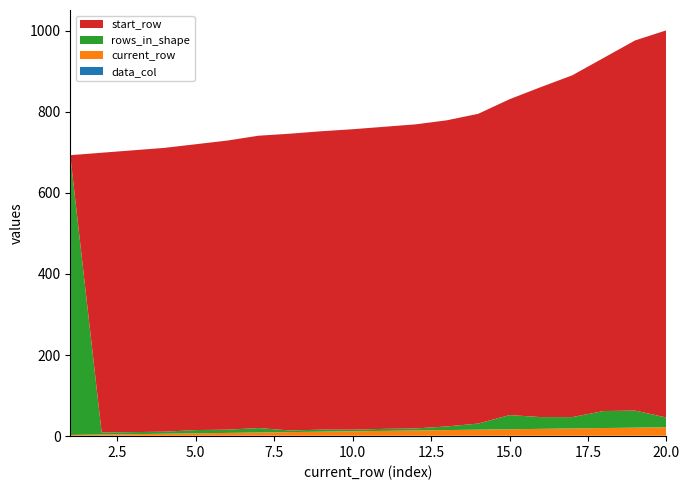

Reading right to left, extract all data points from this chart.

rows_in_shape: 20=24	19=42	18=42	17=28	16=29	15=35	14=15	13=9	12=5	11=5	10=4	9=5	8=4	7=11	6=8	5=8	4=5	3=5	2=5	1=689
start_row: 20=955	19=913	18=871	17=843	16=814	15=779	14=764	13=755	12=750	11=745	10=741	9=736	8=732	7=721	6=713	5=705	4=700	3=695	2=690	1=1
current_row: 20=21	19=20	18=19	17=18	16=17	15=16	14=15	13=14	12=13	11=12	10=11	9=10	8=9	7=8	6=7	5=6	4=5	3=4	2=3	1=2
data_col: 20=1	19=1	18=1	17=1	16=1	15=1	14=1	13=1	12=1	11=1	10=1	9=1	8=1	7=1	6=1	5=1	4=1	3=1	2=1	1=1